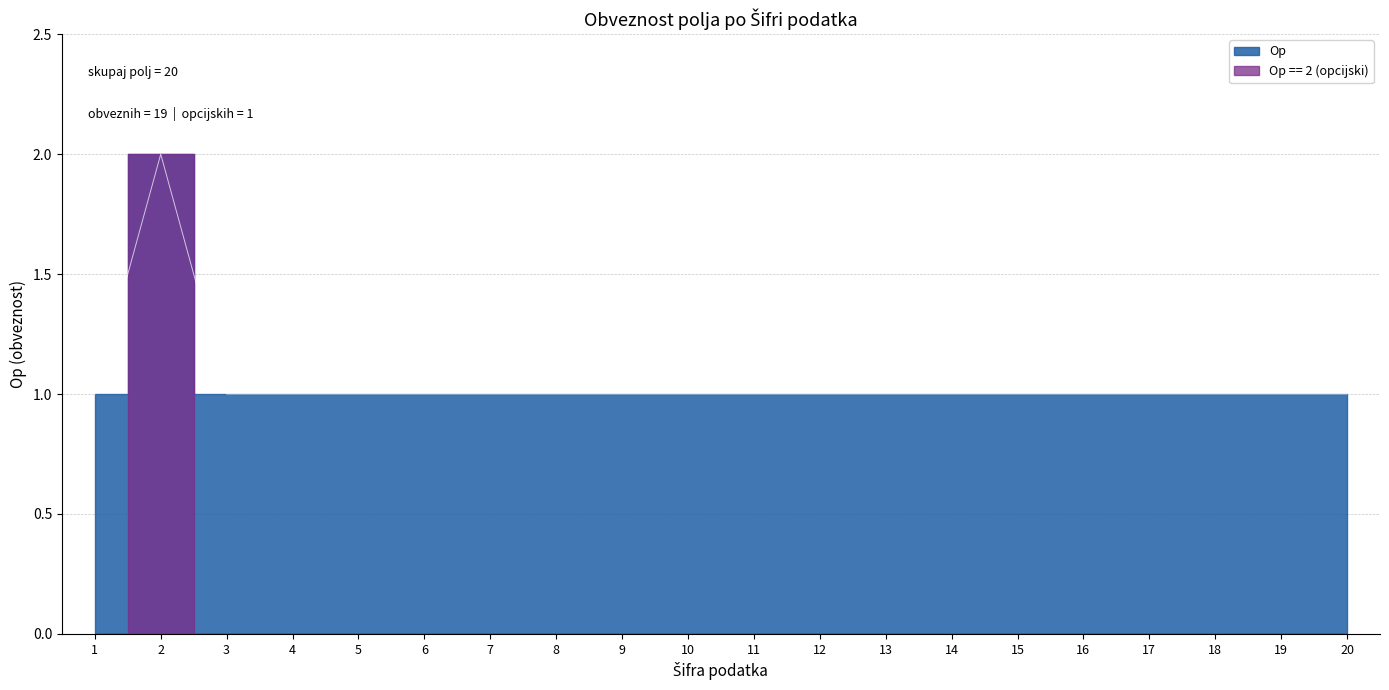

List the labels in order of value, smallest first.

1, 3, 4, 5, 6, 7, 8, 9, 10, 11, 12, 13, 14, 15, 16, 17, 18, 19, 20, 2